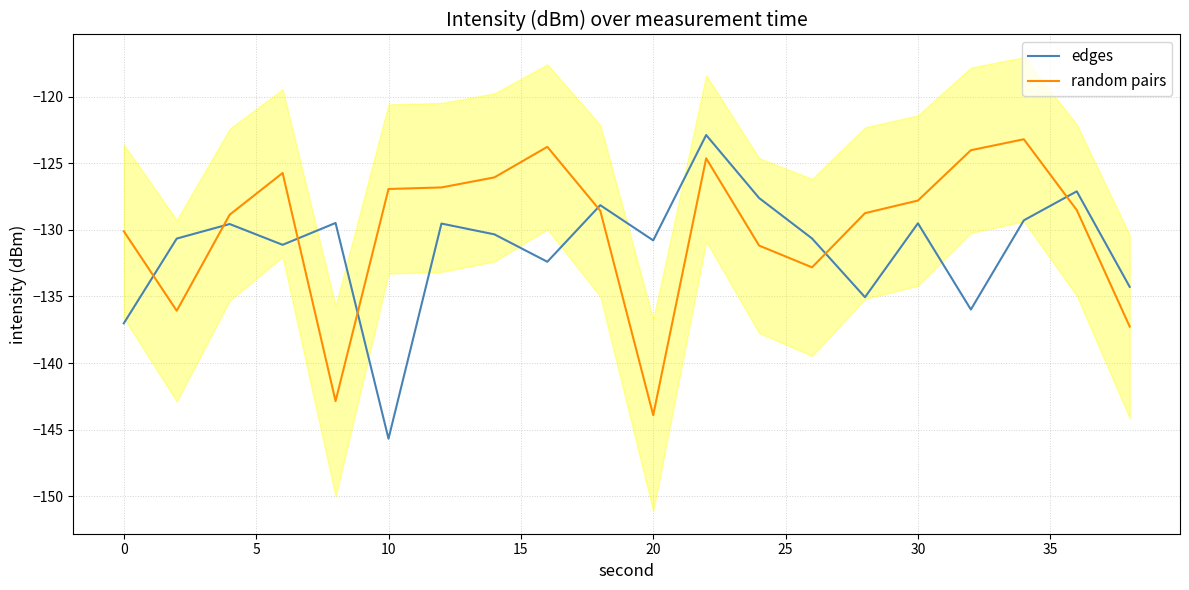

Which series has the largest range (max minus min)?

edges